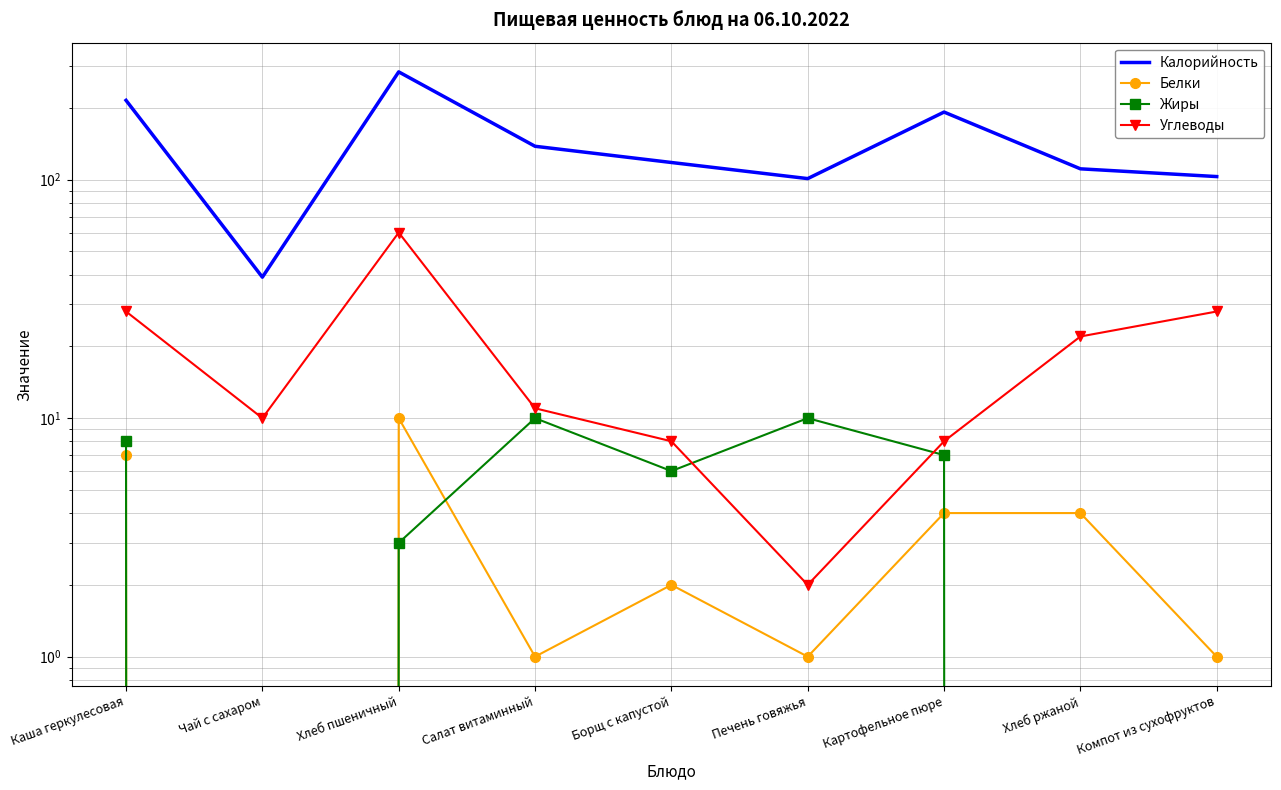

What are all the series names shown in the legend?

Калорийность, Белки, Жиры, Углеводы